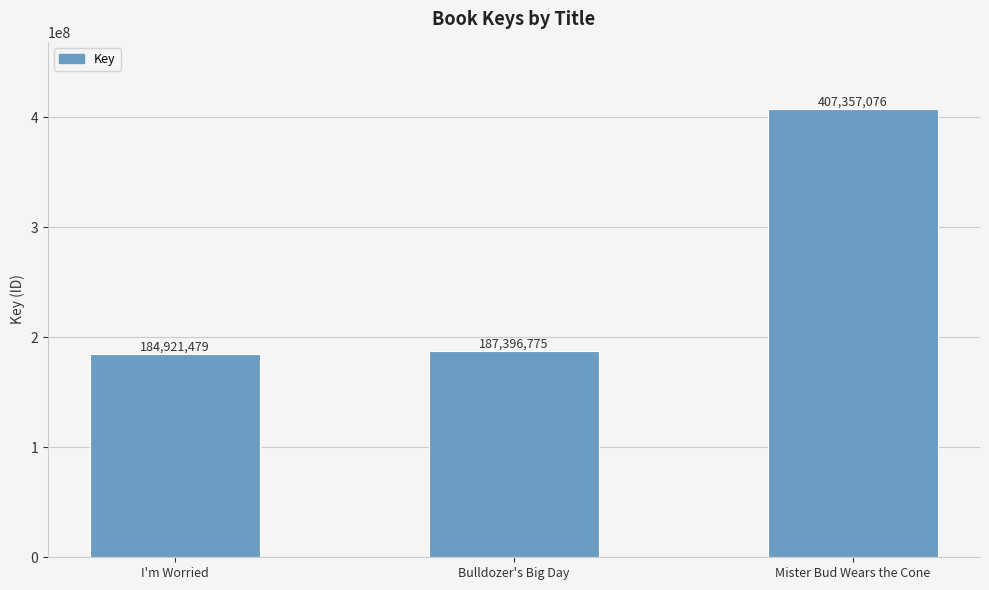

Where is the data nearest to the value 296139277?

Bulldozer's Big Day